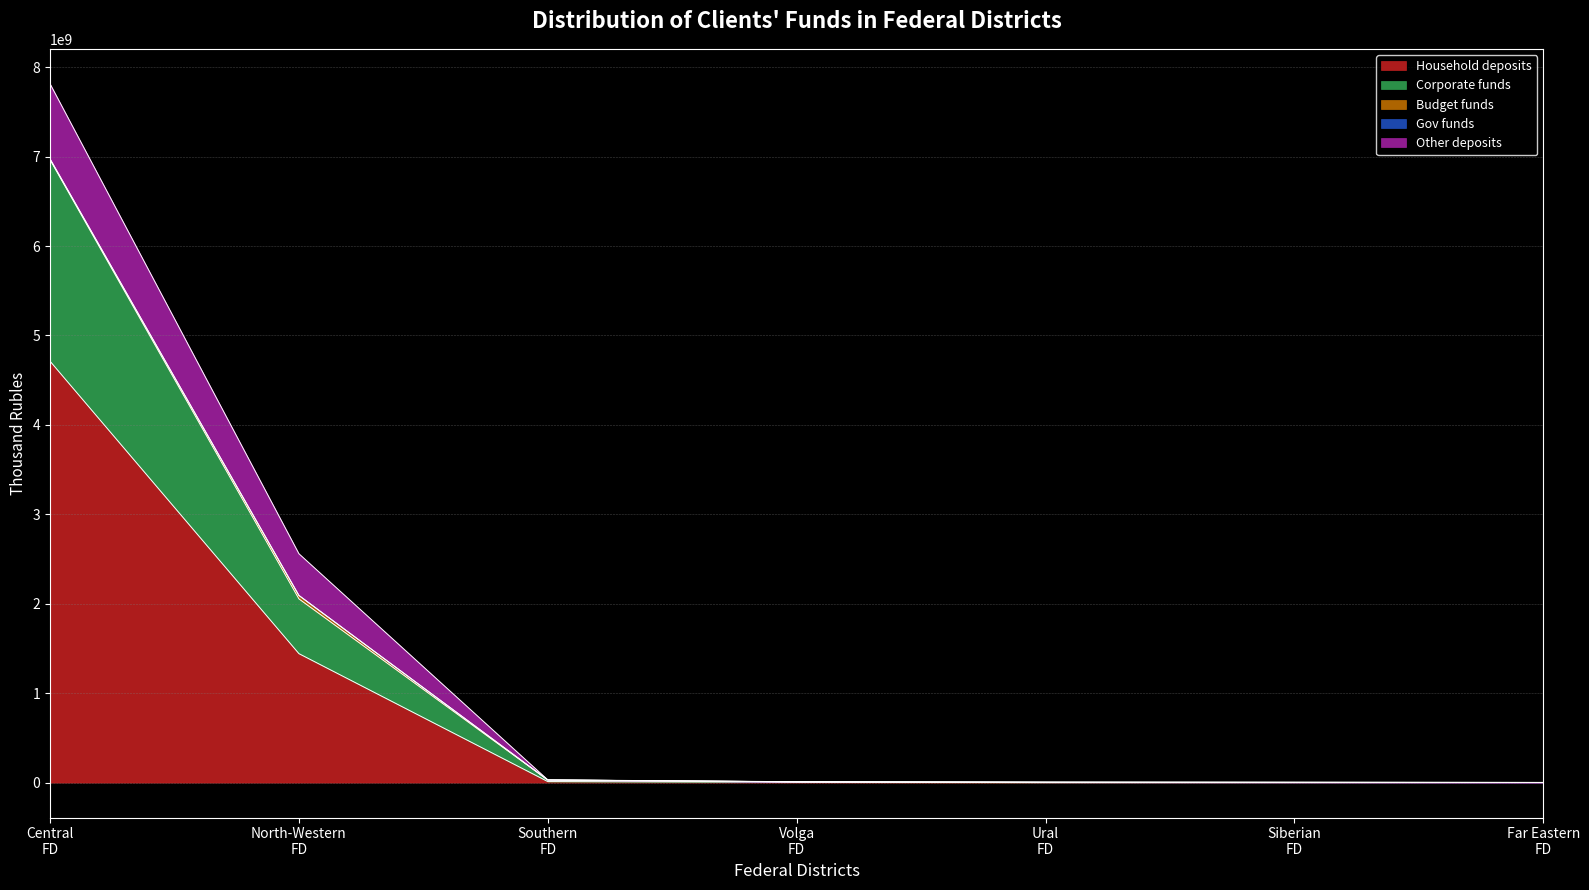

What is the highest value of the Household deposits series?

4712415848